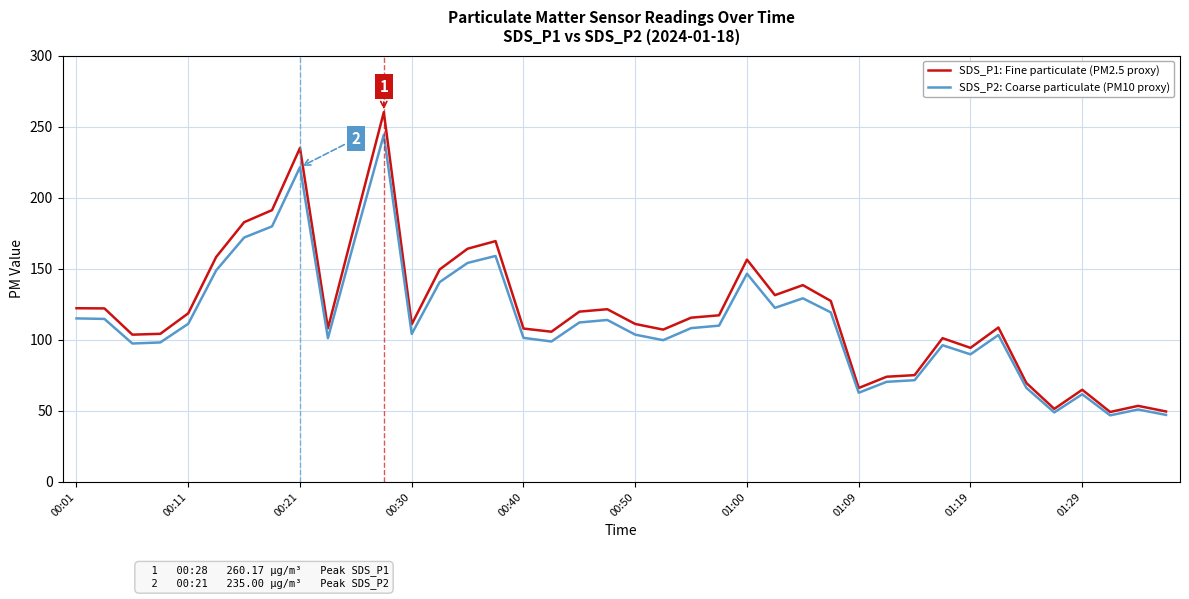

List the series in order of their peak value, lowest first.

SDS_P2: Coarse particulate (PM10 proxy), SDS_P1: Fine particulate (PM2.5 proxy)